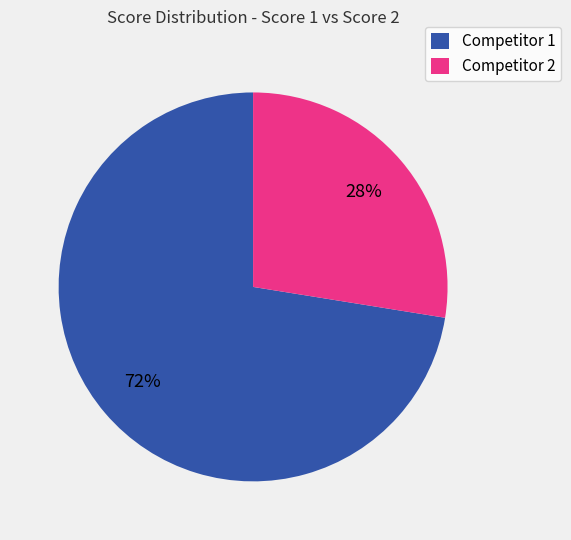

Does any single category account for the majority?

Yes